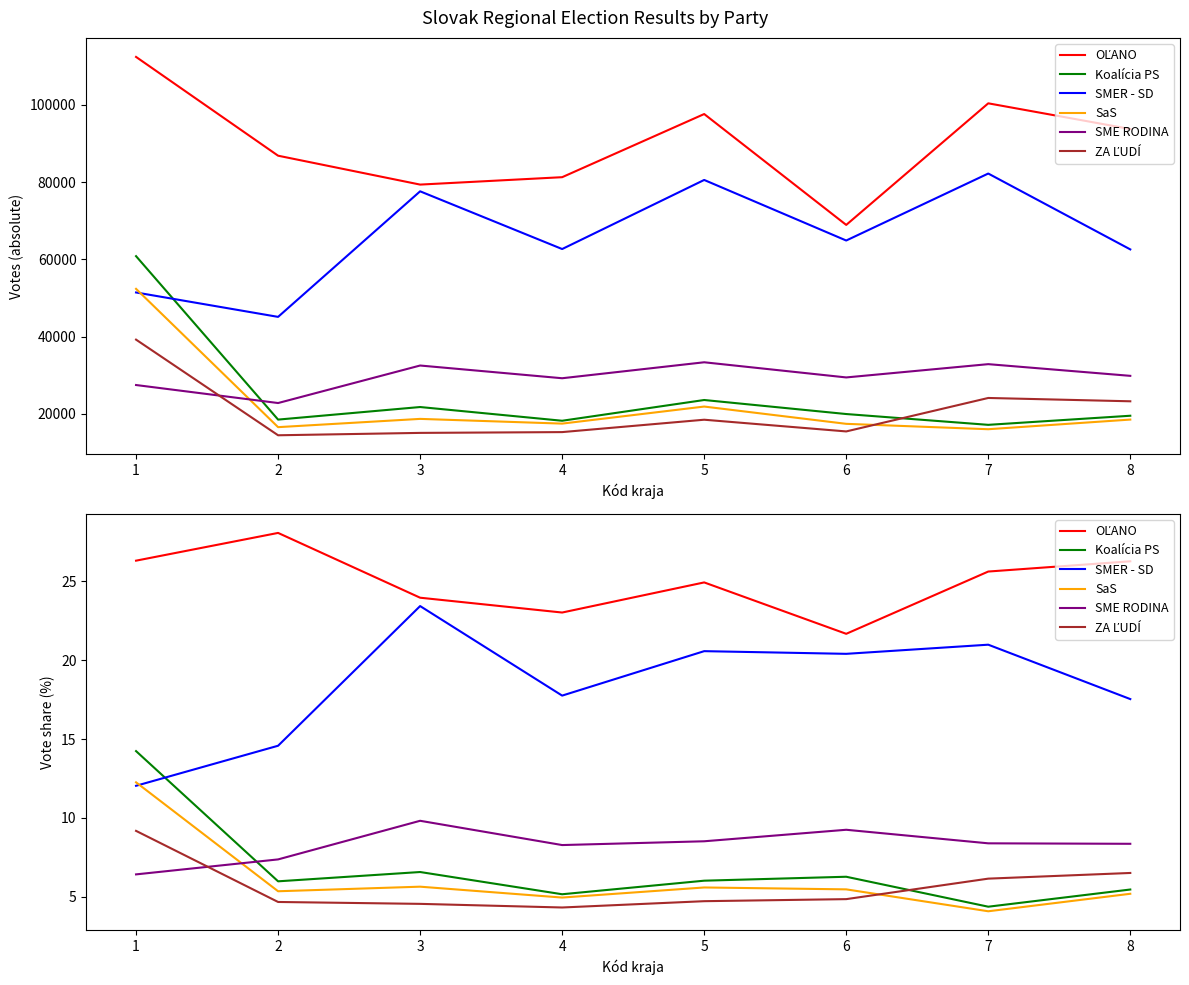

What is the sum of the ZA ĽUDÍ values at 5 and 6?

9.6